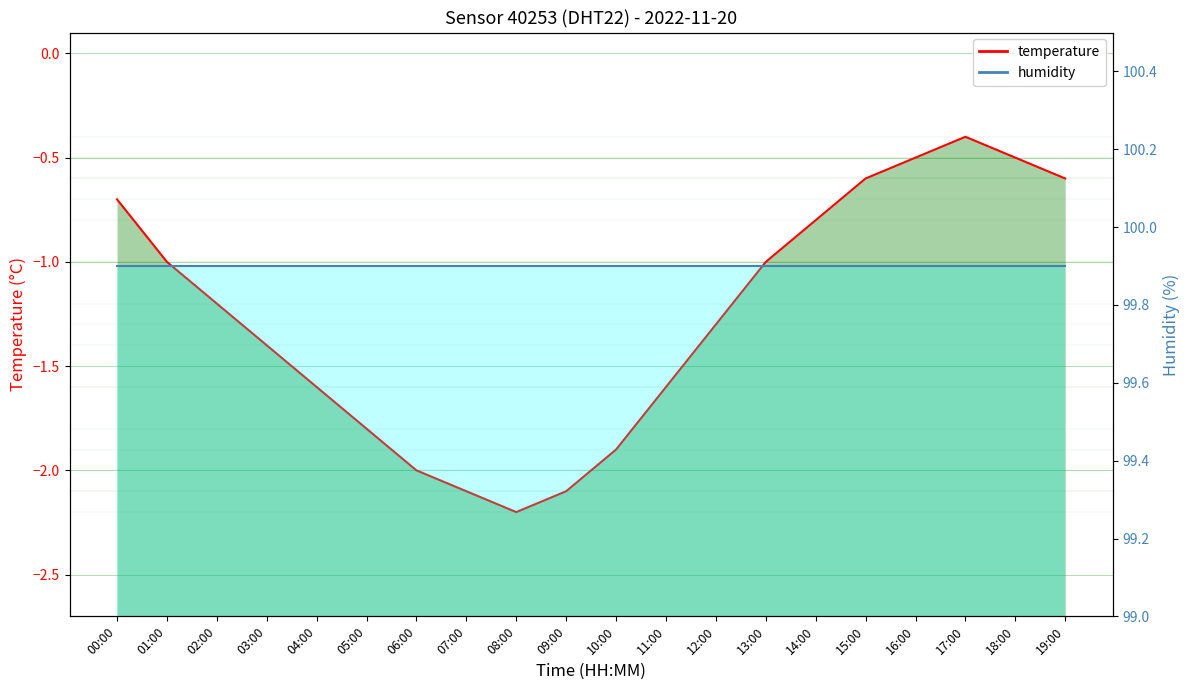

Which series has the largest range (max minus min)?

temperature_line